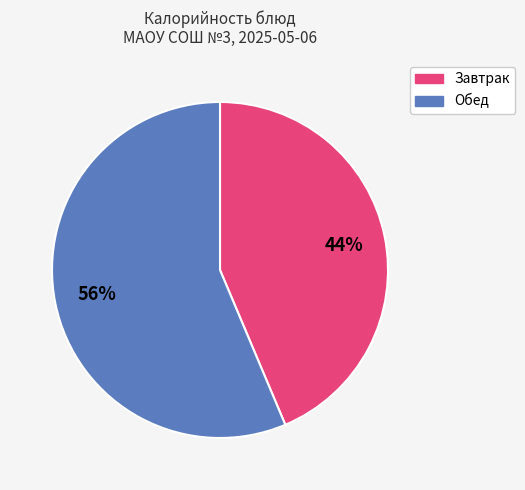

Is there any slice that represents more than half of the pie?

Yes